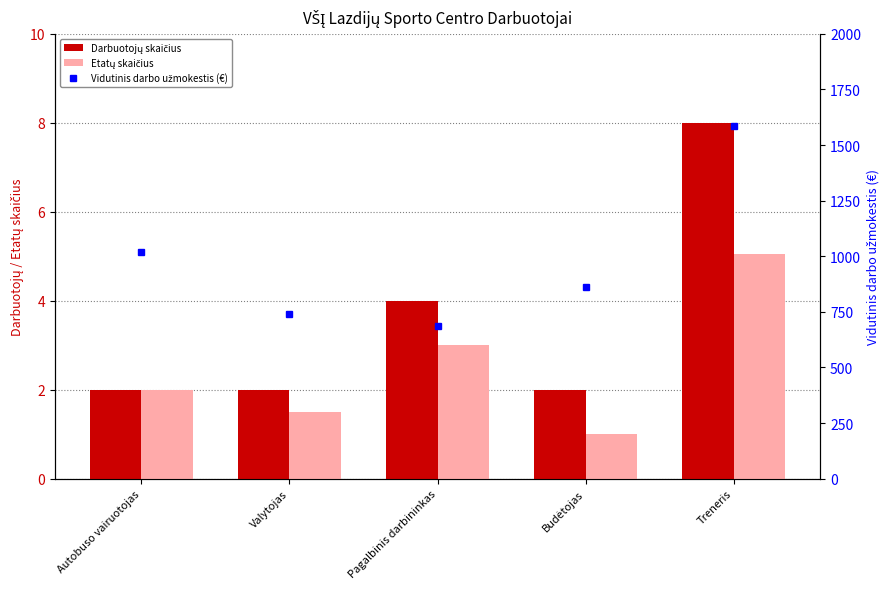

Which series has the largest total across all categories?

Vidutinis darbo užmokestis (€)